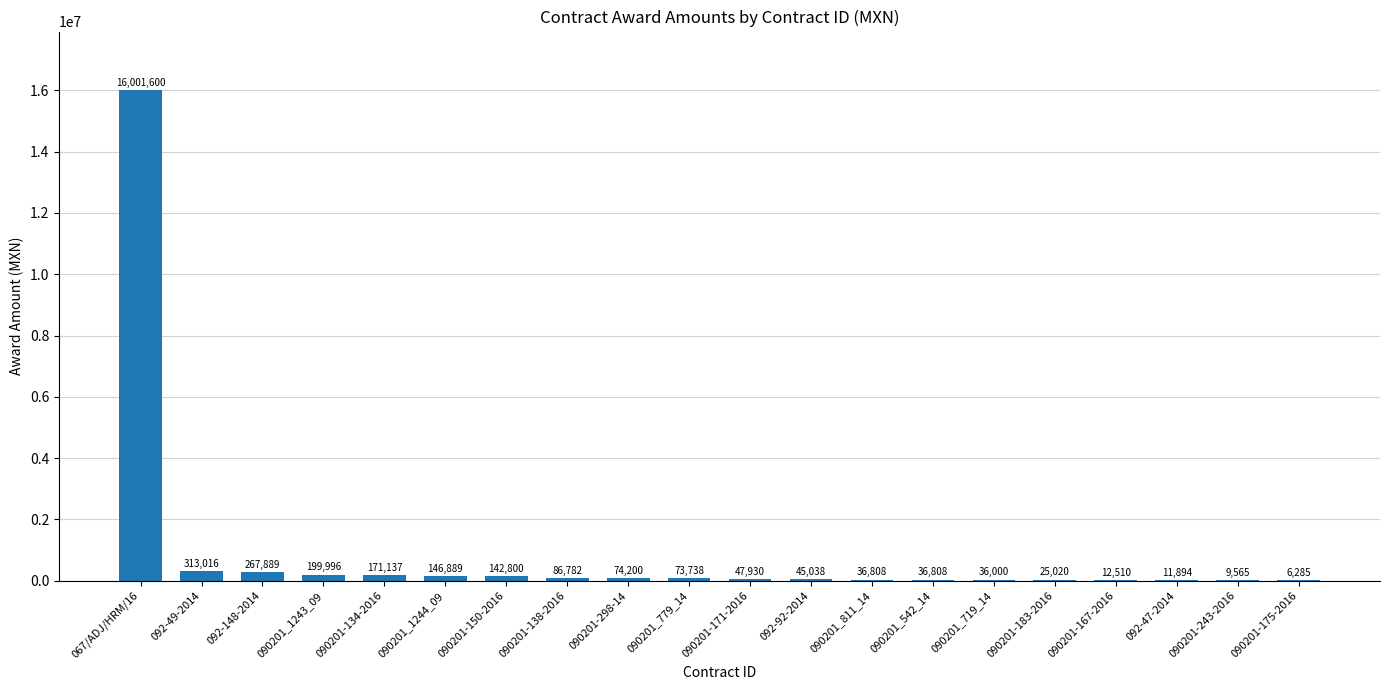

What is the change in value from 090201_779_14 to 090201-183-2016?

-48717.8